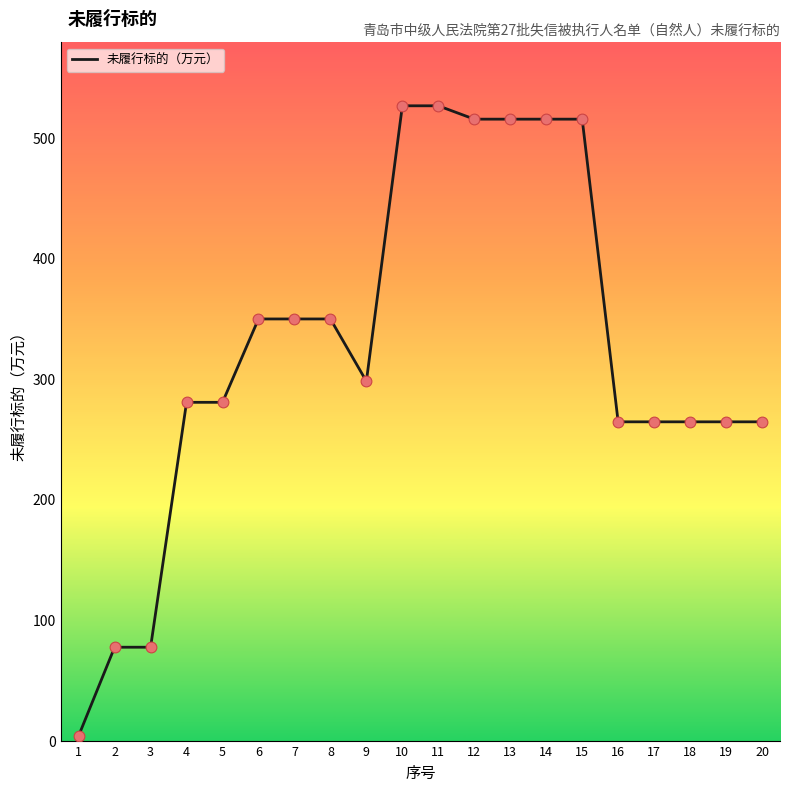

What is the ratio of the value at 2 to the value at 13?

0.2